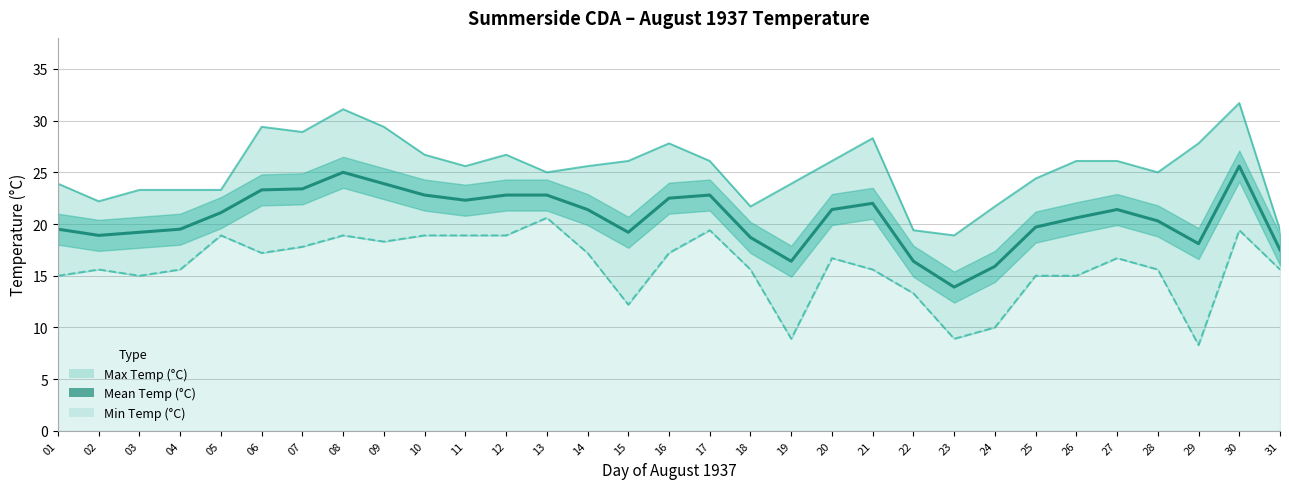

What is the average value of the Max Temp (°C) series?

25.3